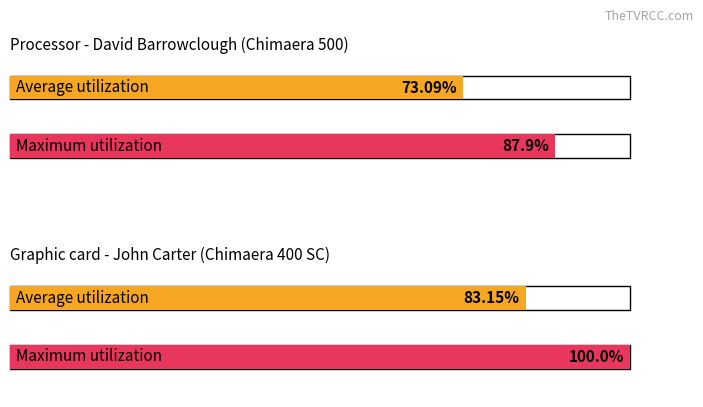

The Average utilization series shows 15.1 at John Carter. True or false?

False